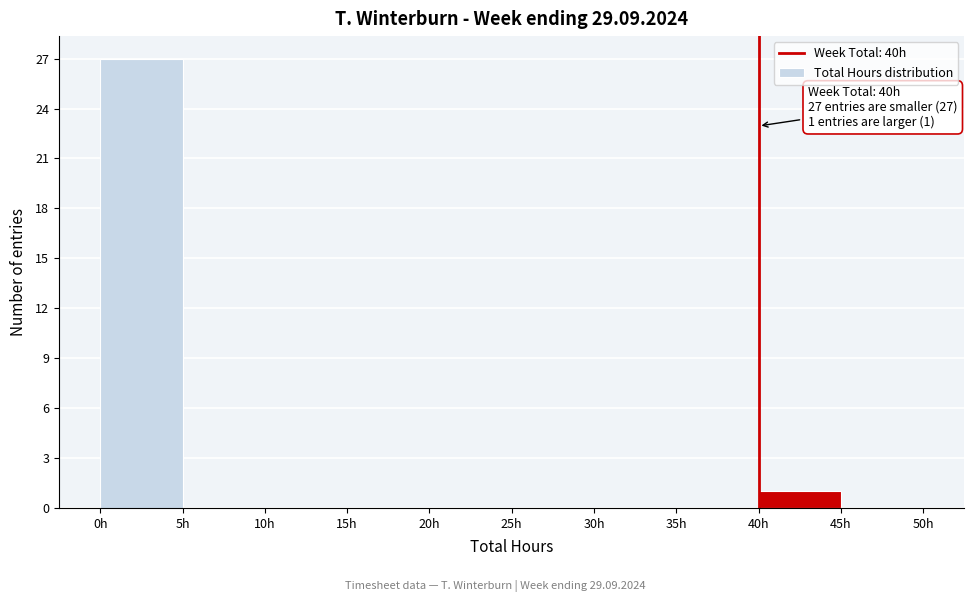

Over which range of the x-axis is the bar tallest?

0 to 5